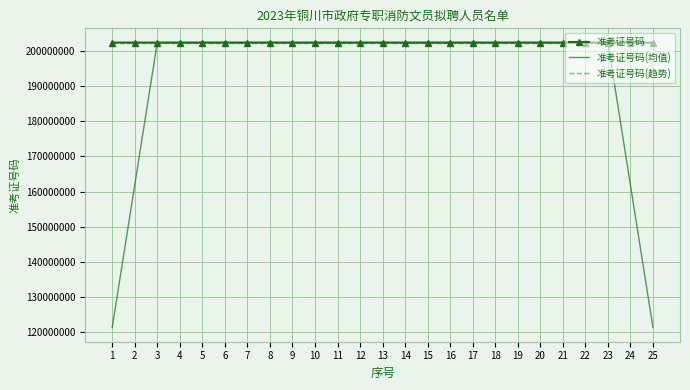

How many values in the 准考证号码 series are below 202305073?

12